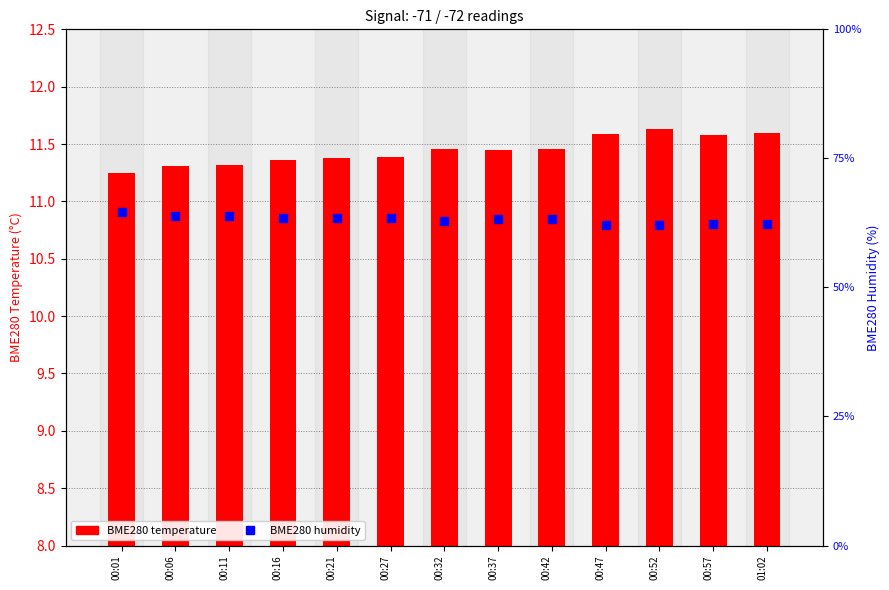

Is the value of BME280 temperature at 00:52 greater than the value of BME280 humidity at 00:32?

No